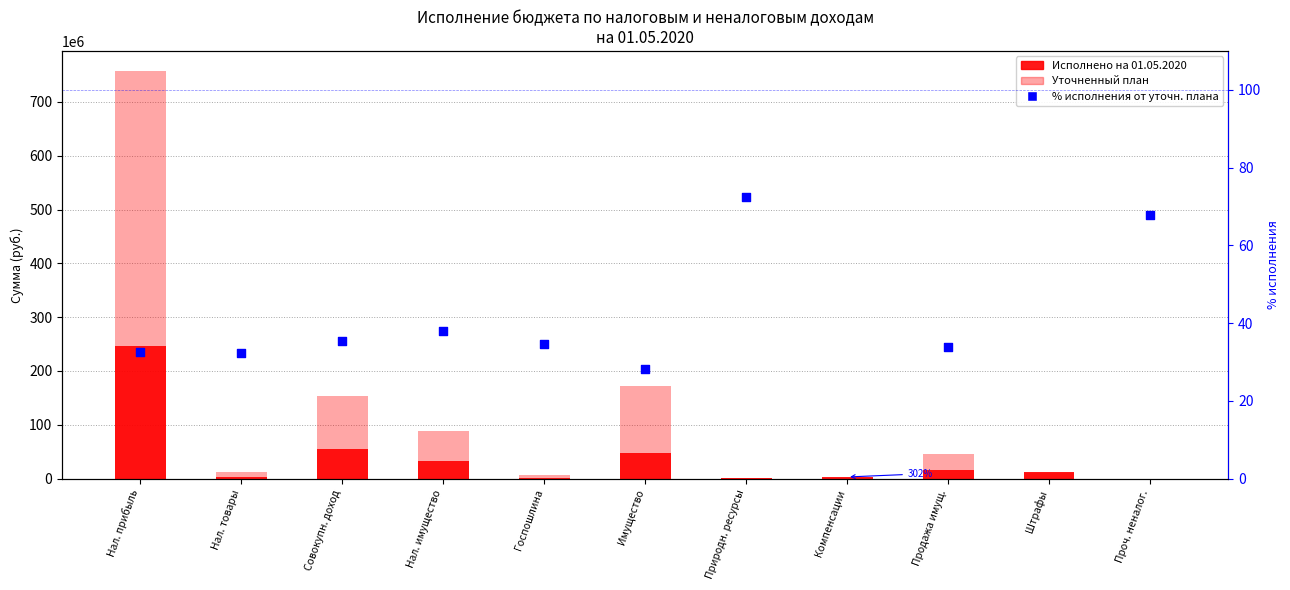

What are all the series names shown in the legend?

Уточненный план, Исполнено на 01.05.2020, % исполнения от уточн. плана